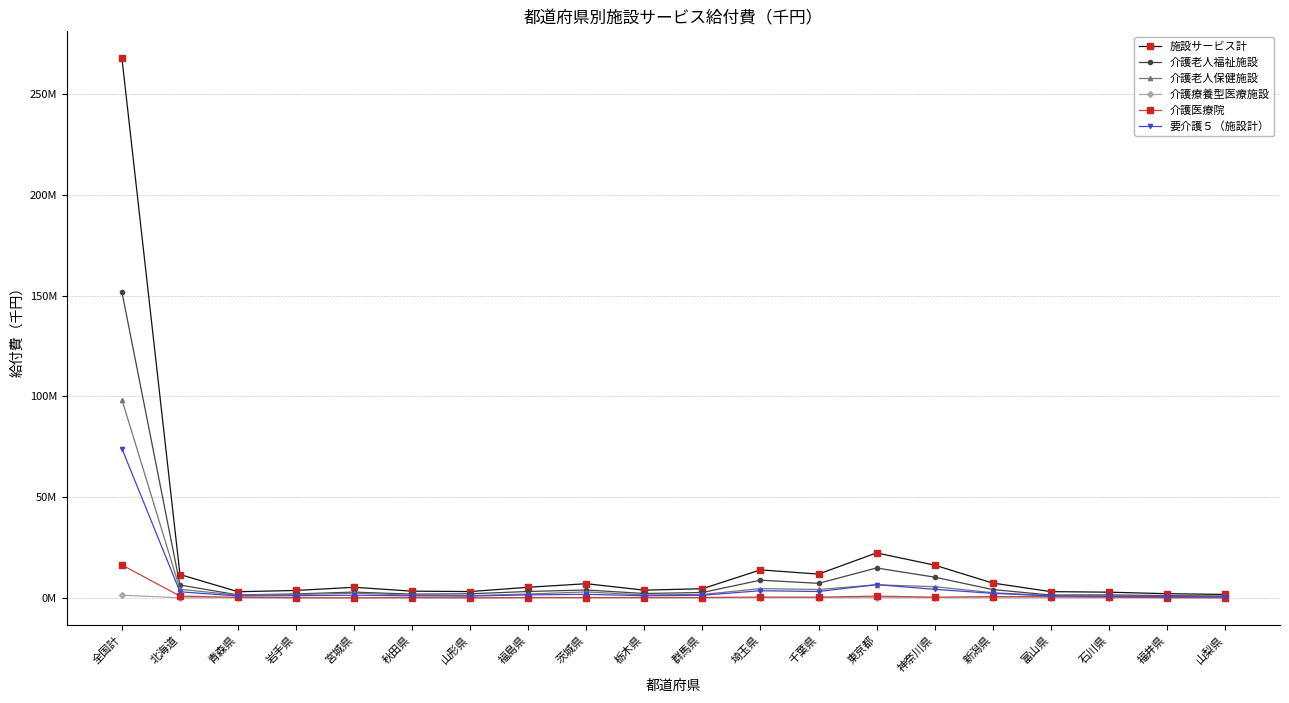

What is the sum of the 介護老人保健施設 values at 福井県 and 富山県?

1885599.6